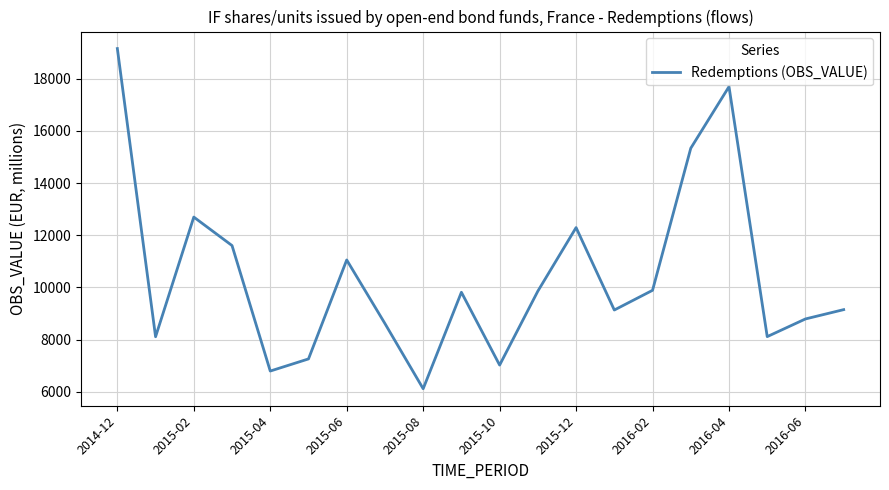

True or false: the data has more than 0 interior local peaks.

True